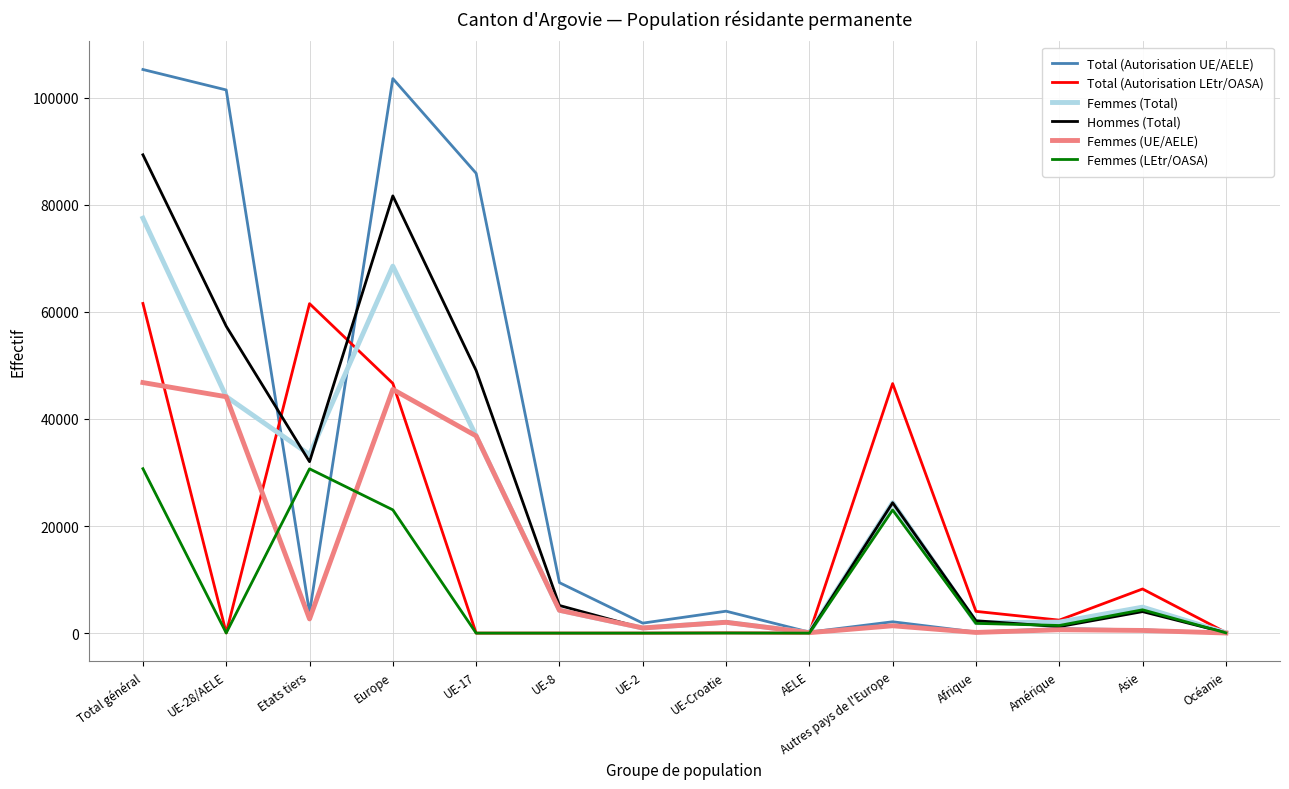

What is the maximum value shown in the chart?

105246